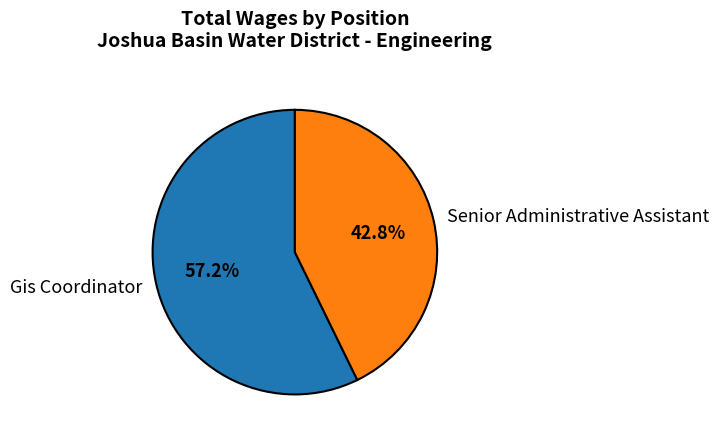

Rank the categories by value from lowest to highest.

Senior Administrative Assistant, Gis Coordinator